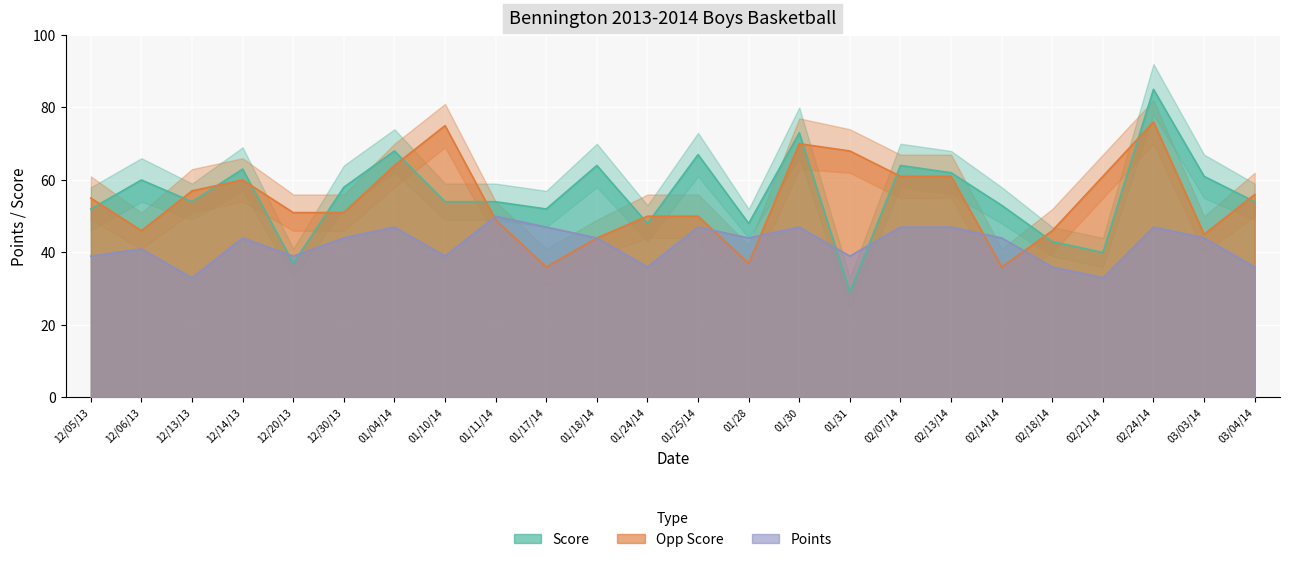

Rank the series at 12/14/13 from highest to lowest value.

Score, Opp Score, Points